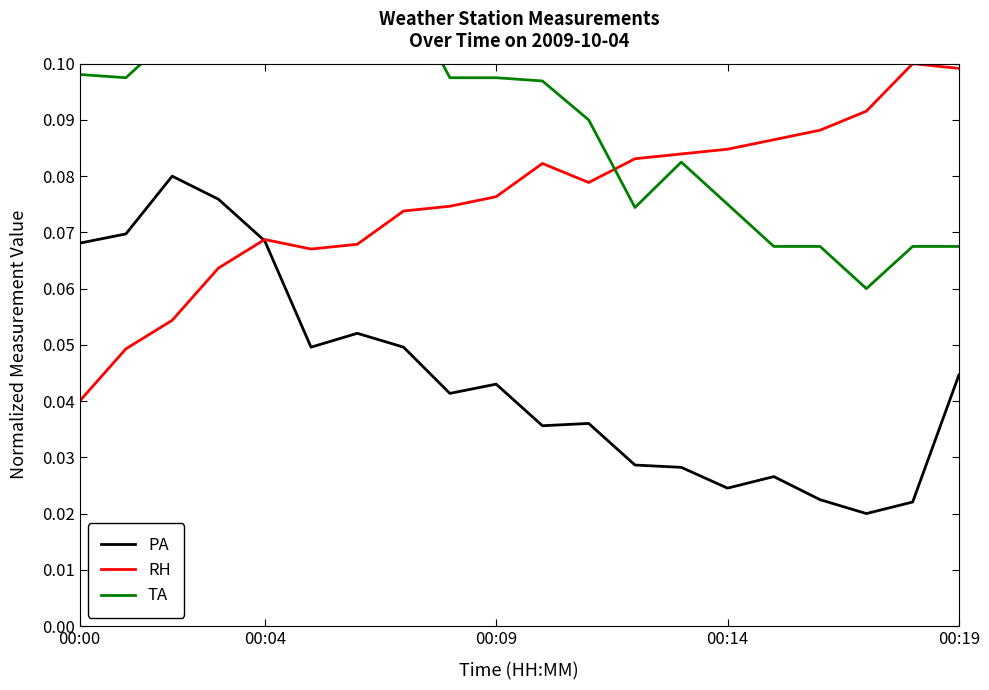

At how many categories does at least one series exceed 0?

20